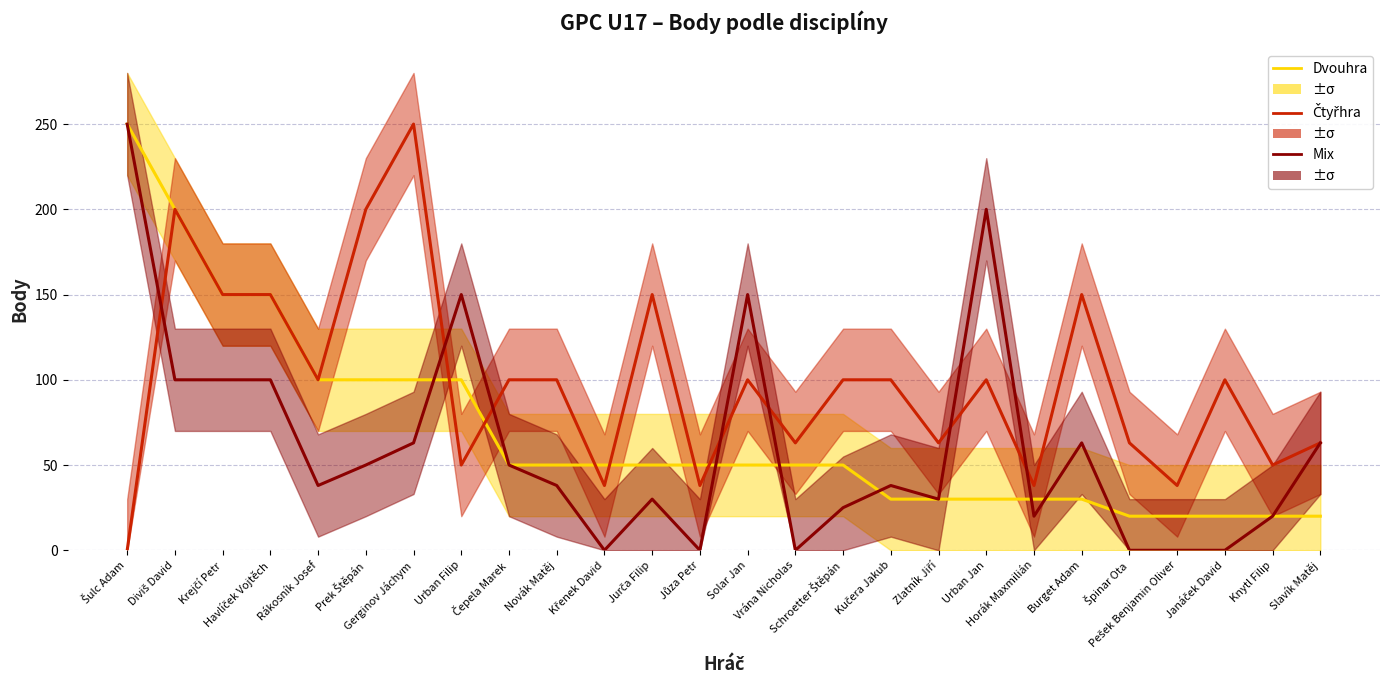

At how many categories does at least one series exceed 104?

11